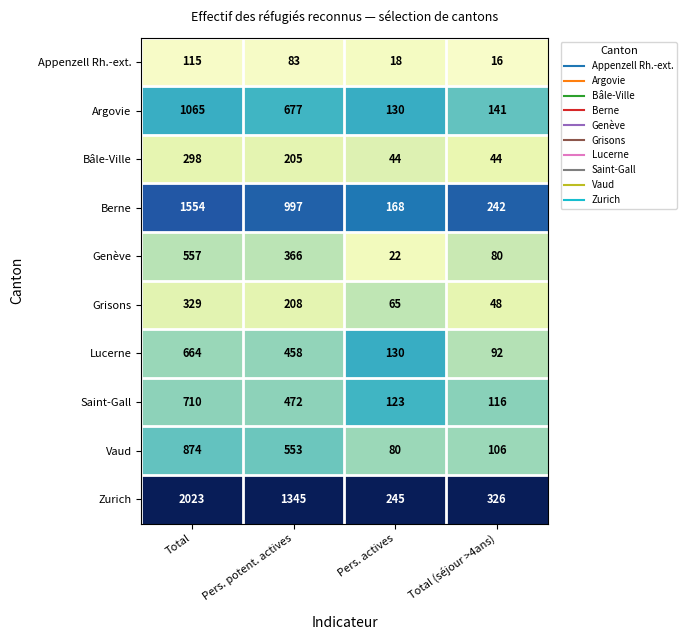

Is the value of Genève at Pers. actives greater than the value of Zurich at Total (séjour >4ans)?

No